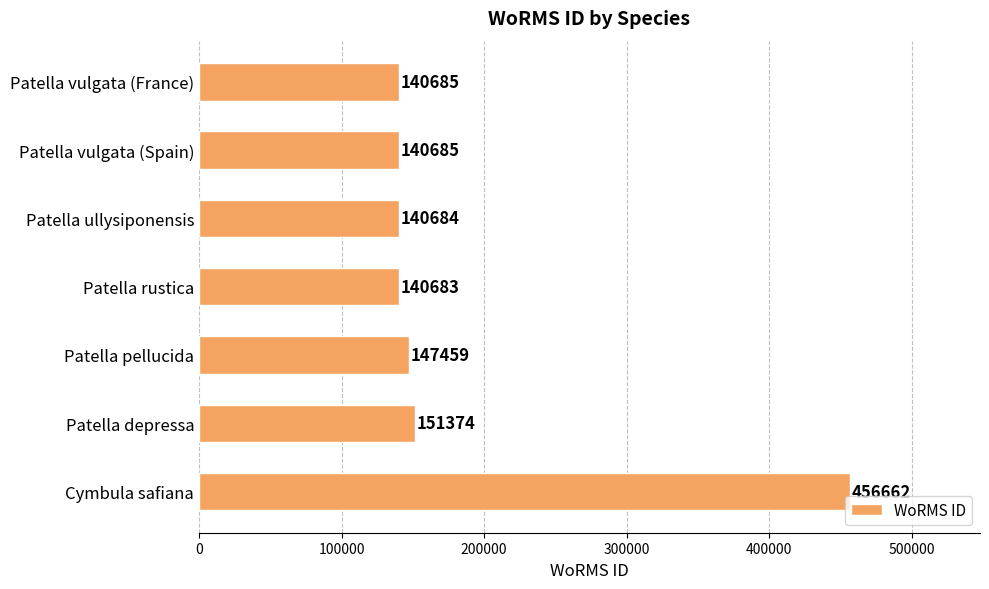

Reading bottom to top, transcribe all the data shown in this chart.

Cymbula safiana=456662	Patella depressa=151374	Patella pellucida=147459	Patella rustica=140683	Patella ullysiponensis=140684	Patella vulgata (Spain)=140685	Patella vulgata (France)=140685